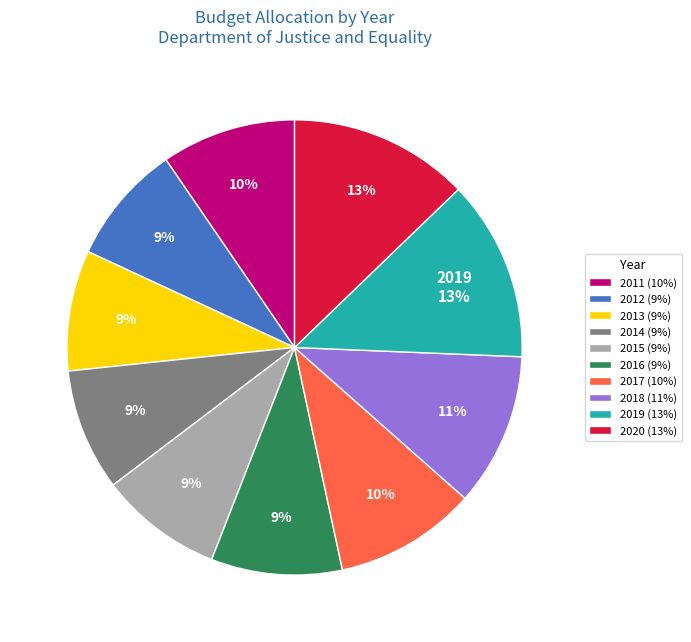

How many segments does this pie chart have?

10